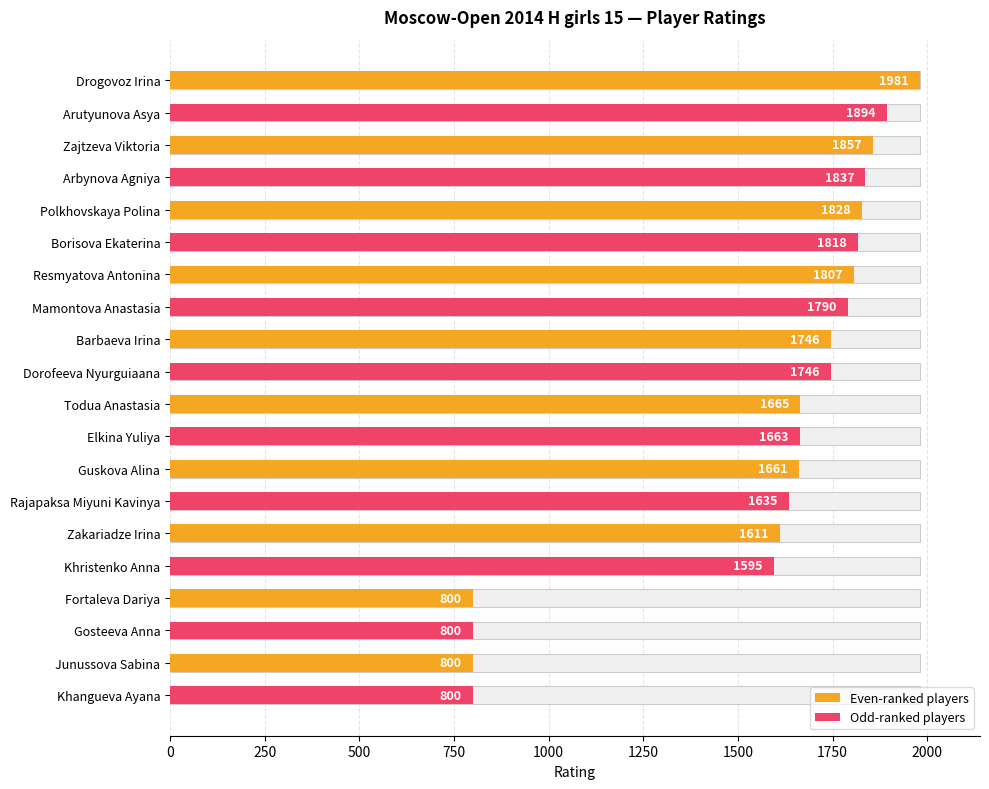

What is the maximum value shown in the chart?

1981